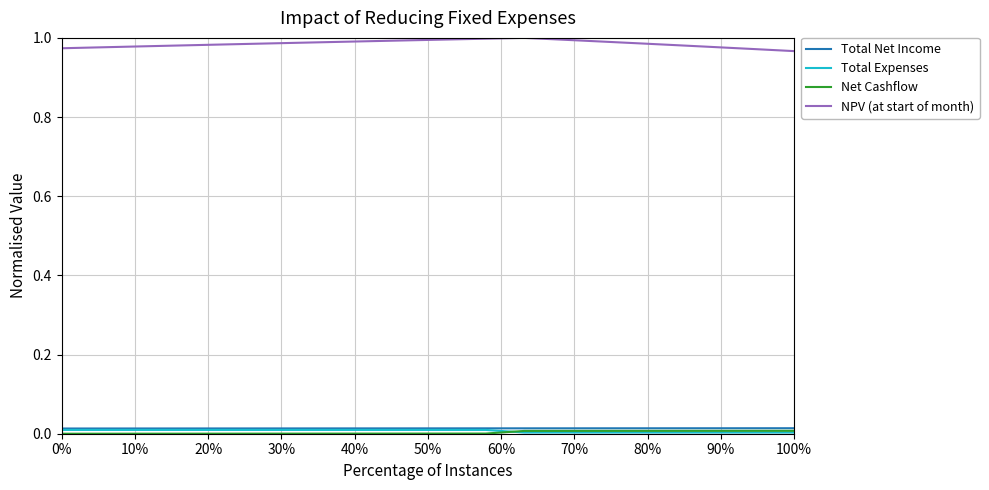

Which series has the largest total across all categories?

NPV (at start of month)